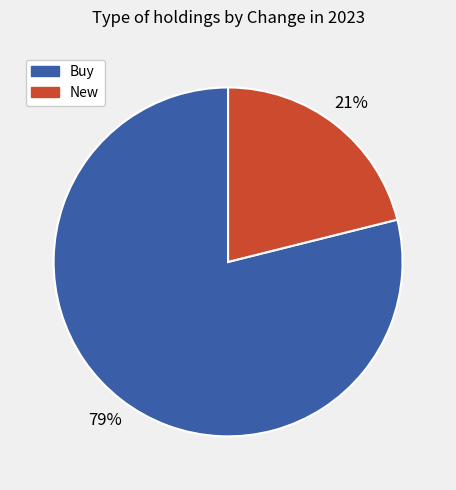

Is there a majority slice in this chart?

Yes